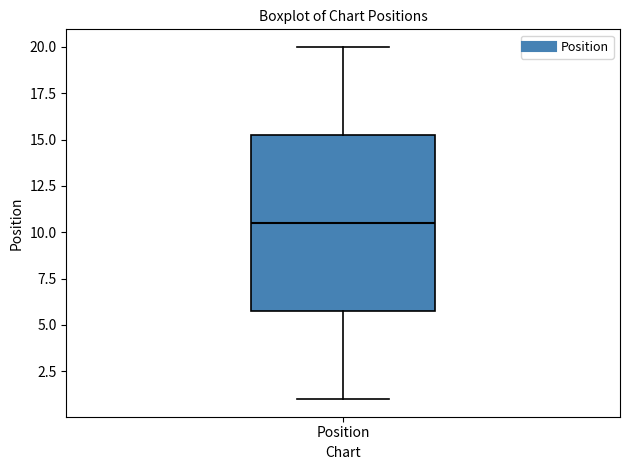

Transcribe this box plot: give where the median line is, the range the box spans, and where the two whiskers end, as read against the y-axis. The values are not printed on the chart, so give them approximately, as read against the axis.

median 10.5, box 6.0 to 15.5, whiskers 1.0 to 20.0